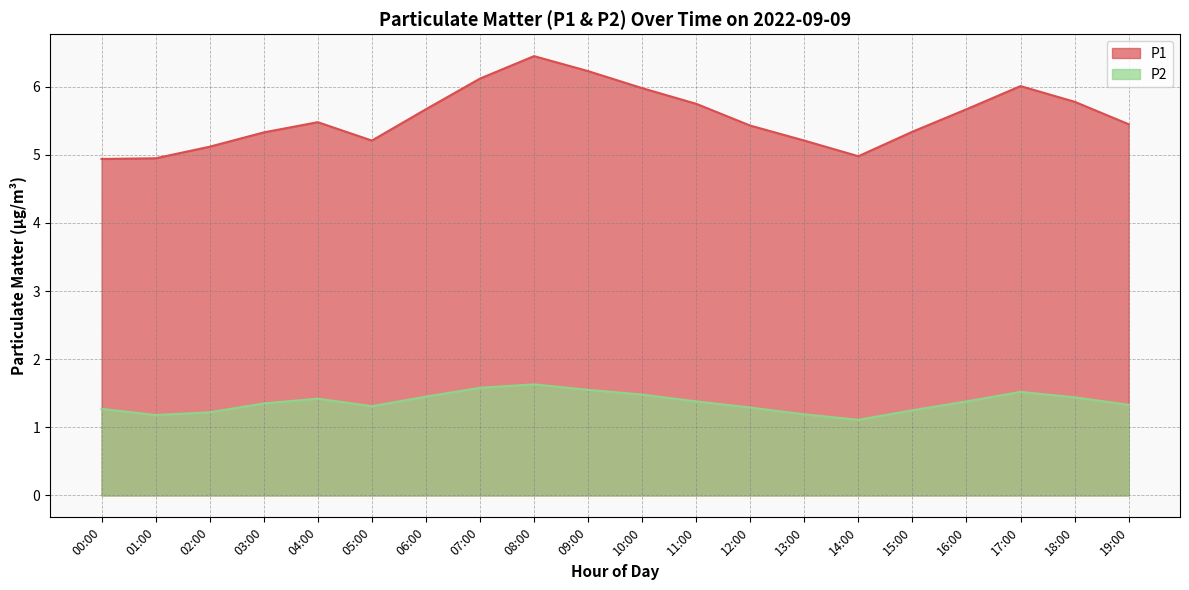

What is the difference between the second highest and minimum values in the P1 series?

1.3